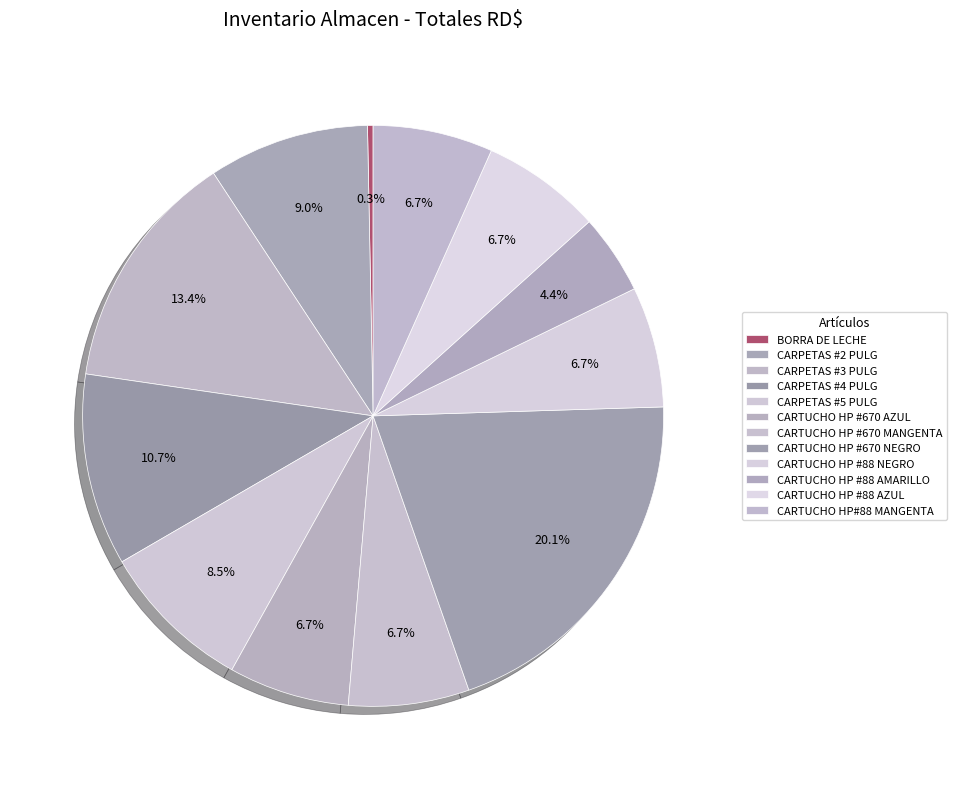

Rank the categories by value from highest to lowest.

CARTUCHO HP #670 NEGRO, CARPETAS #3 PULG, CARPETAS #4 PULG, CARPETAS #2 PULG, CARPETAS #5 PULG, CARTUCHO HP #670 AZUL, CARTUCHO HP #670 MANGENTA, CARTUCHO HP #88 NEGRO, CARTUCHO HP #88 AZUL, CARTUCHO HP#88 MANGENTA, CARTUCHO HP #88 AMARILLO, BORRA DE LECHE